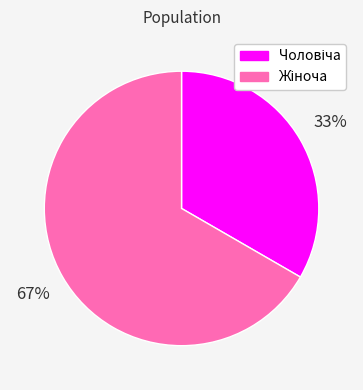

How many segments does this pie chart have?

2